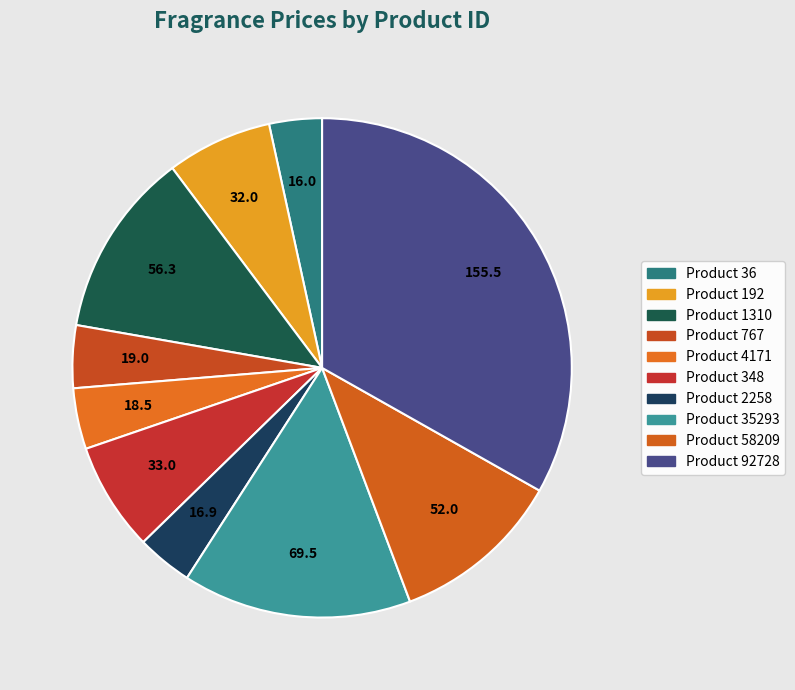

How many segments does this pie chart have?

10